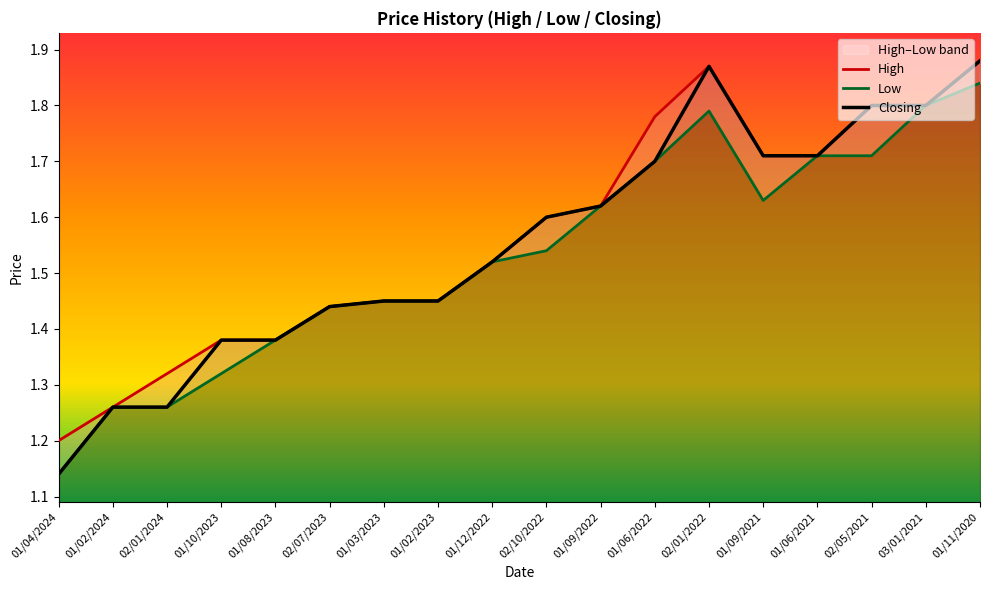

What is the greatest value displayed?

1.9